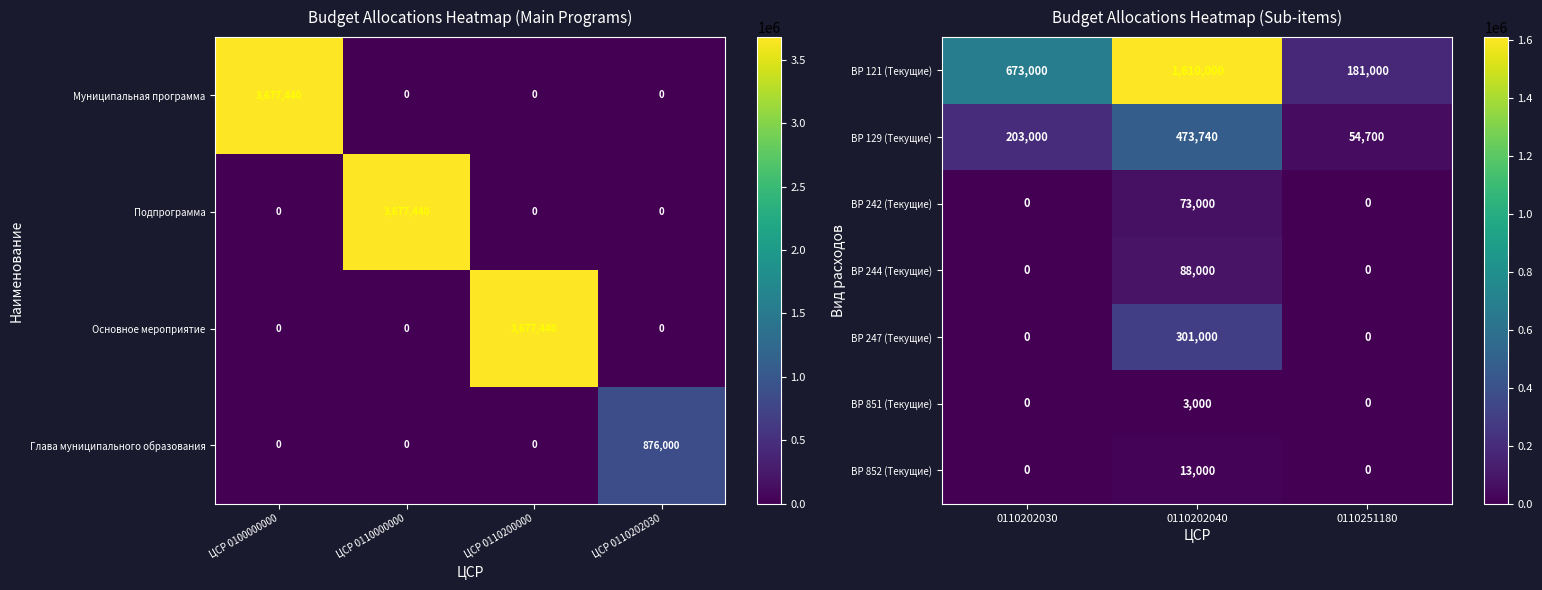

Reading right to left, transcribe all the data shown in this chart.

ВР 121 (Текущие): 0110251180=181000	0110202040=1610000	0110202030=673000
ВР 129 (Текущие): 0110251180=54700	0110202040=473740	0110202030=203000
ВР 242 (Текущие): 0110251180=0	0110202040=73000	0110202030=0
ВР 244 (Текущие): 0110251180=0	0110202040=88000	0110202030=0
ВР 247 (Текущие): 0110251180=0	0110202040=301000	0110202030=0
ВР 851 (Текущие): 0110251180=0	0110202040=3000	0110202030=0
ВР 852 (Текущие): 0110251180=0	0110202040=13000	0110202030=0